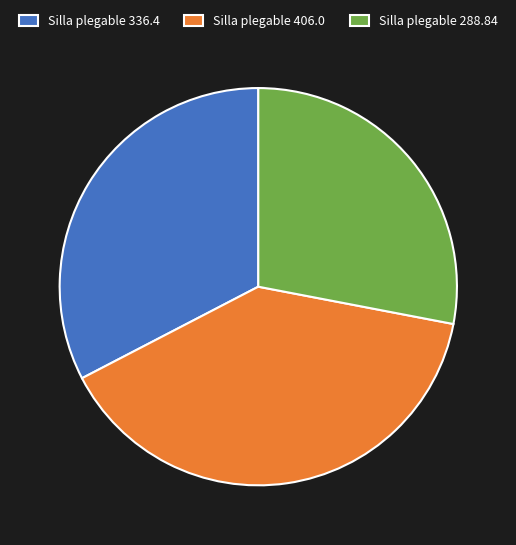

Is the sum of Silla plegable 336.4 and Silla plegable 288.84 greater than half?

Yes